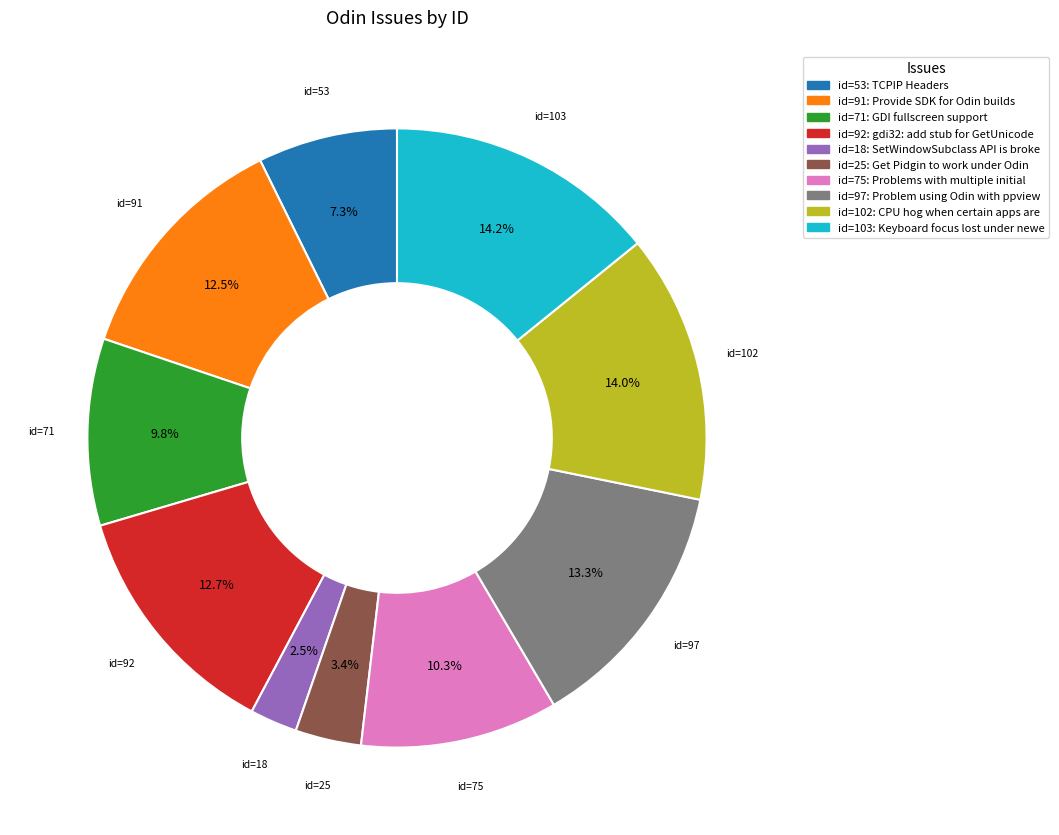

Does any single category account for the majority?

No